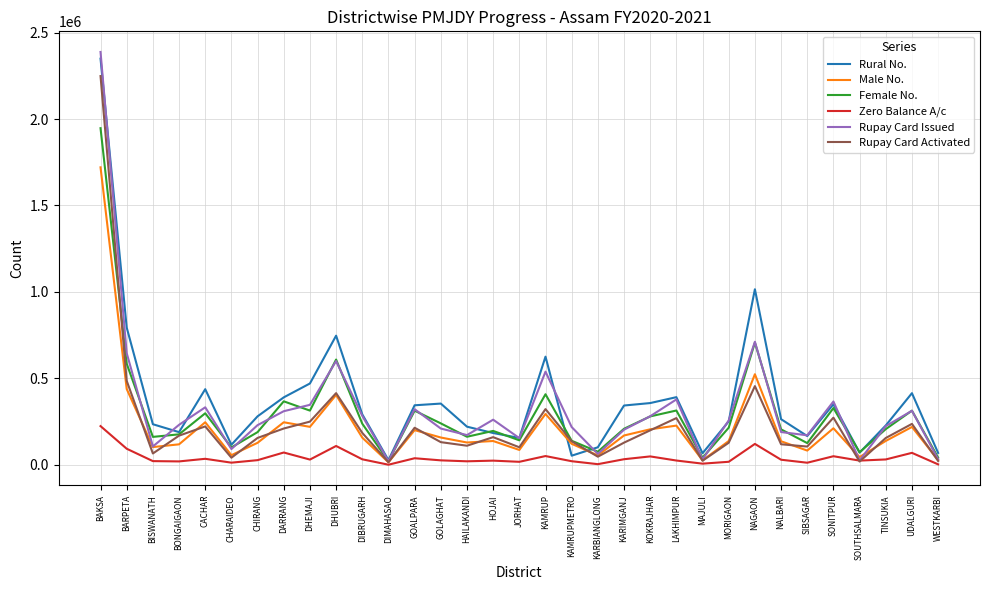

What is the total value across all series at DIMAHASAO?

98695